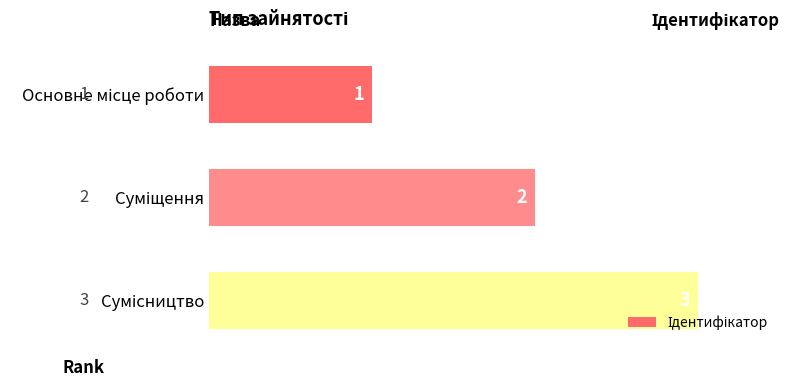

What is the greatest value displayed?

3